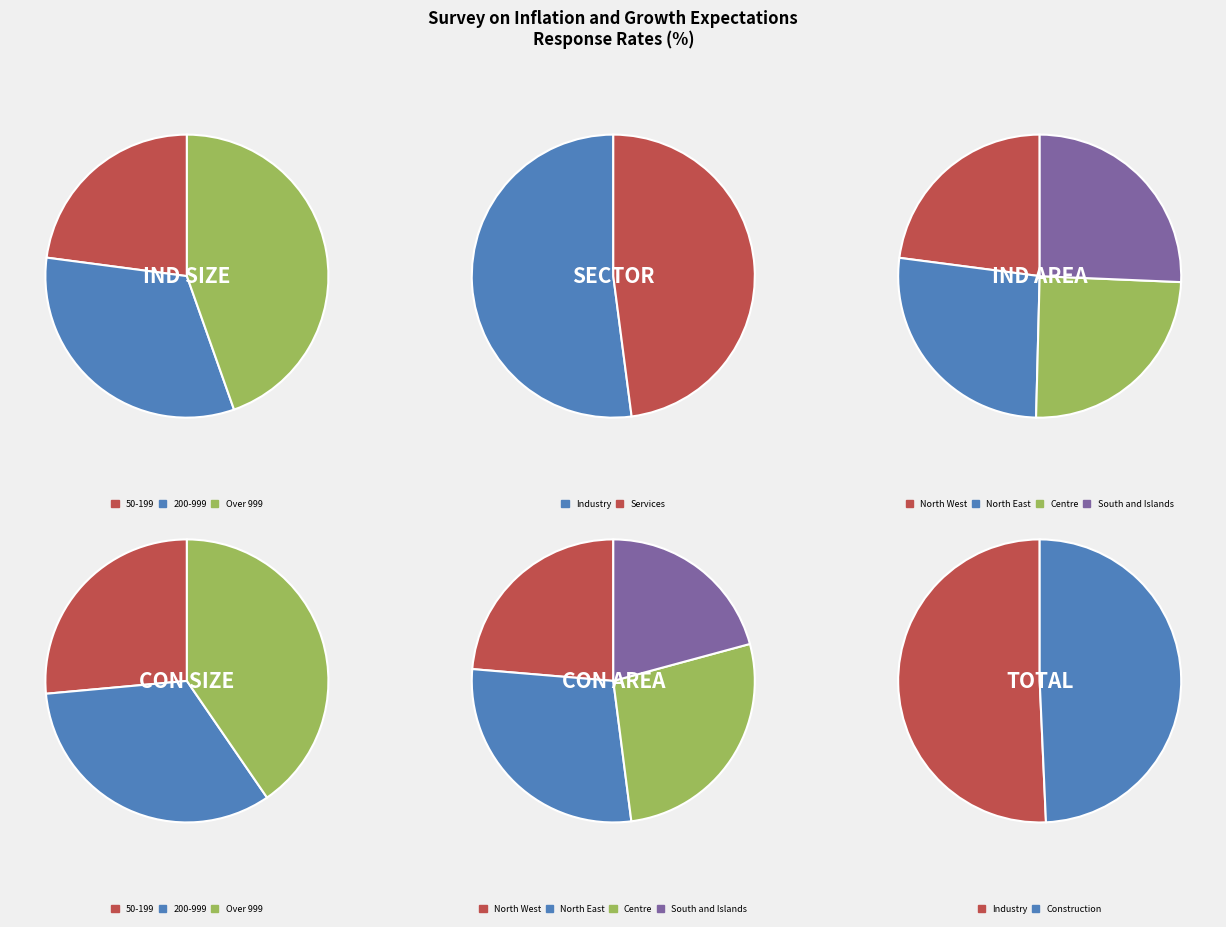

True or false: North West accounts for 1% of the total.

False